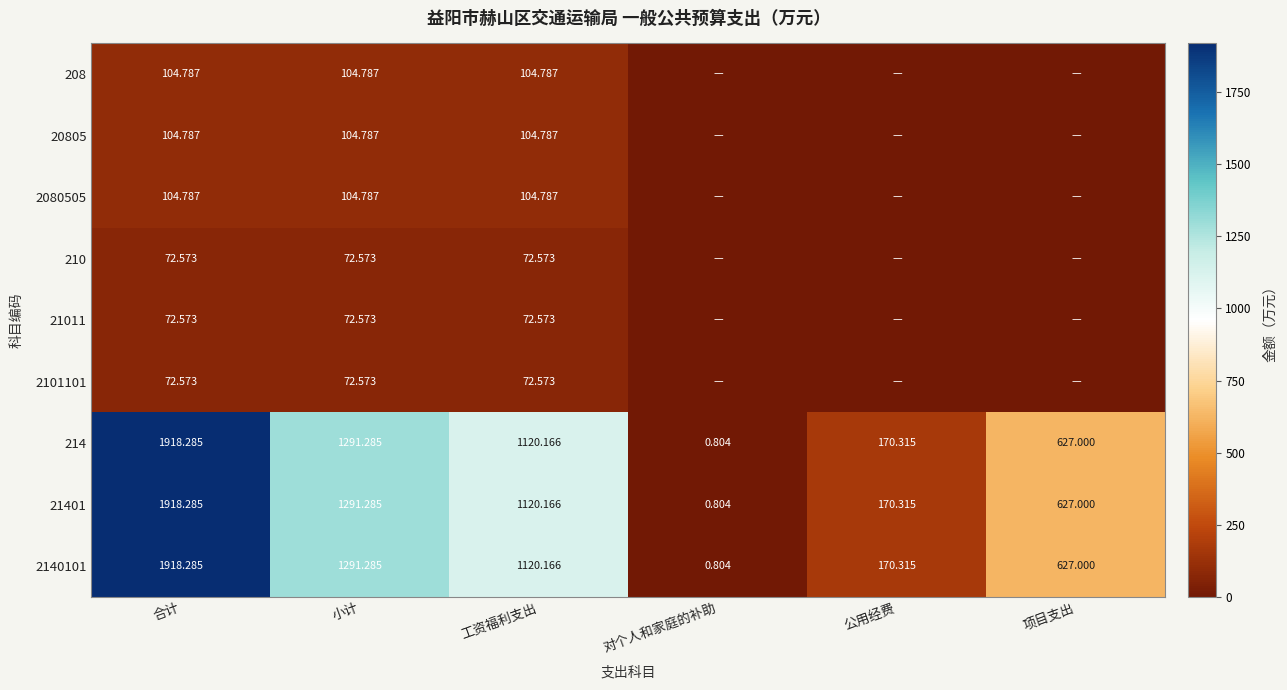

Is the value of 21401 at 项目支出 greater than the value of 2080505 at 工资福利支出?

Yes